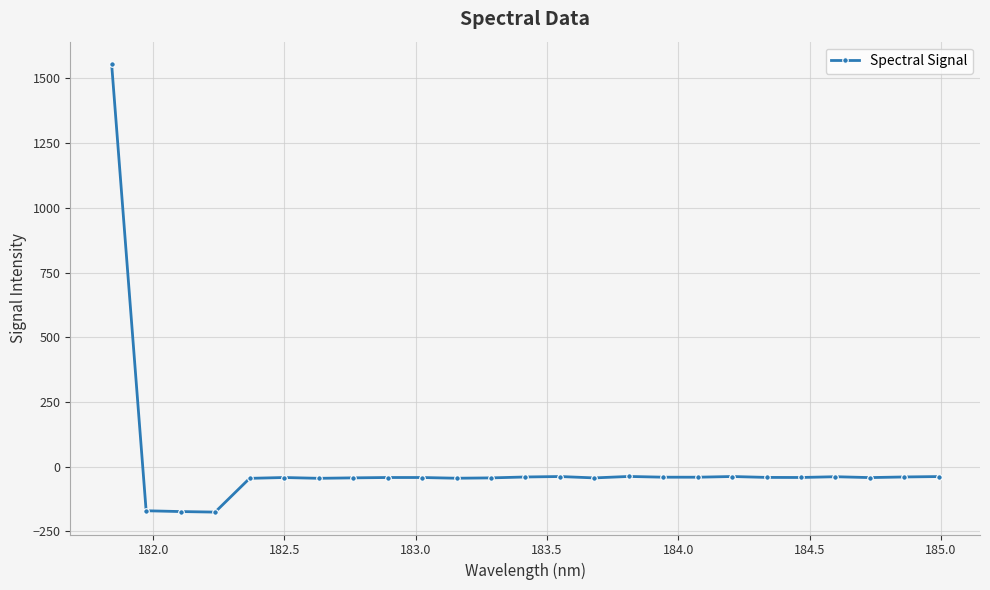

What is the sum of all values?

171.4